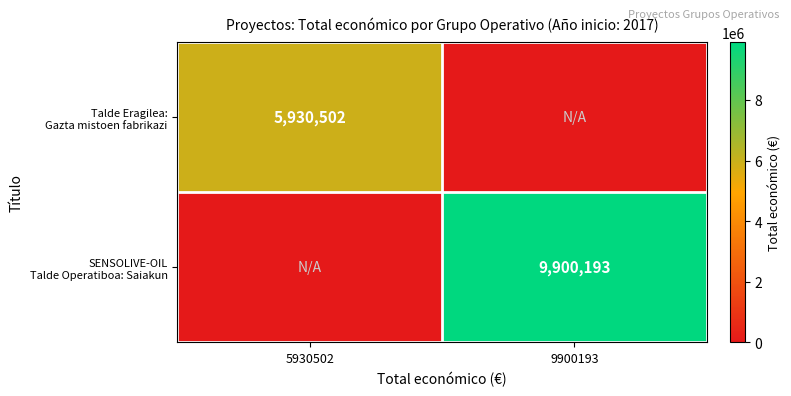

Rank the series by their average value, from highest to lowest.

SENSOLIVE-OIL Talde Operatiboa: Saiakun, Talde Eragilea: Gazta mistoen fabrikazi